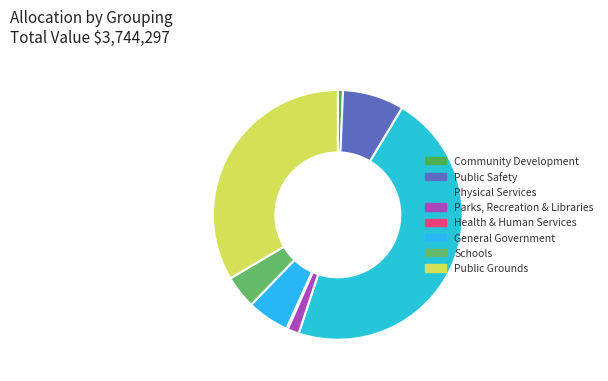

Rank the categories by value from lowest to highest.

Health & Human Services, Community Development, Parks, Recreation & Libraries, Schools, General Government, Public Safety, Public Grounds, Physical Services